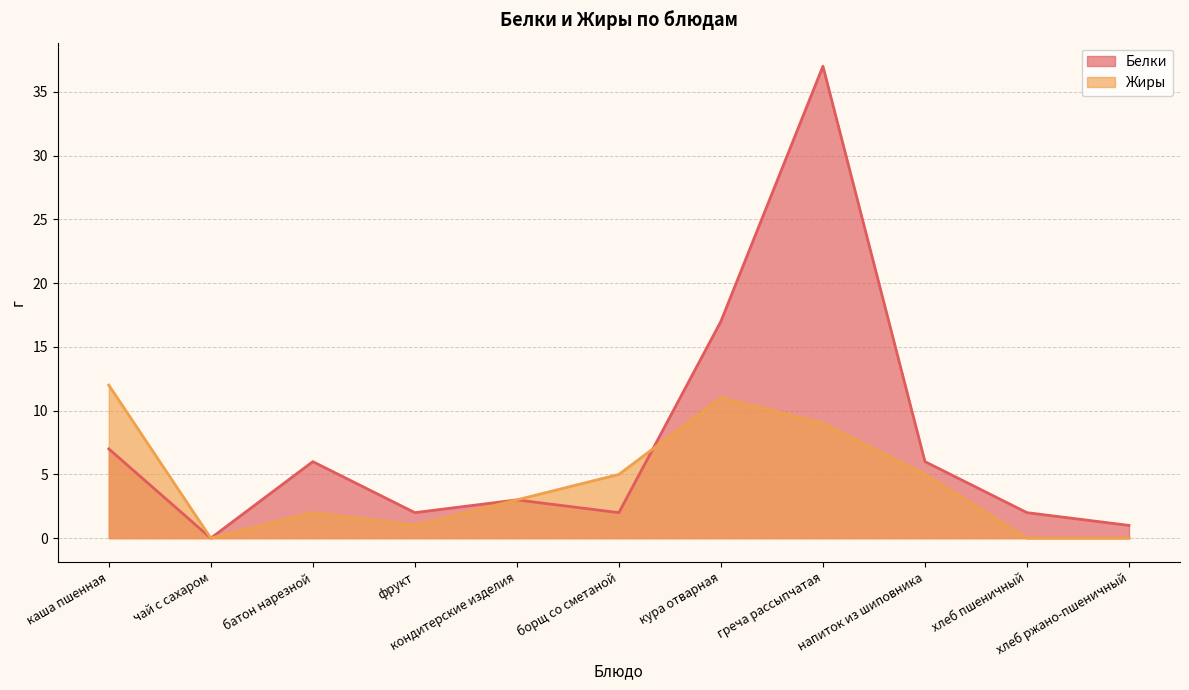

How many series are shown in this chart?

2